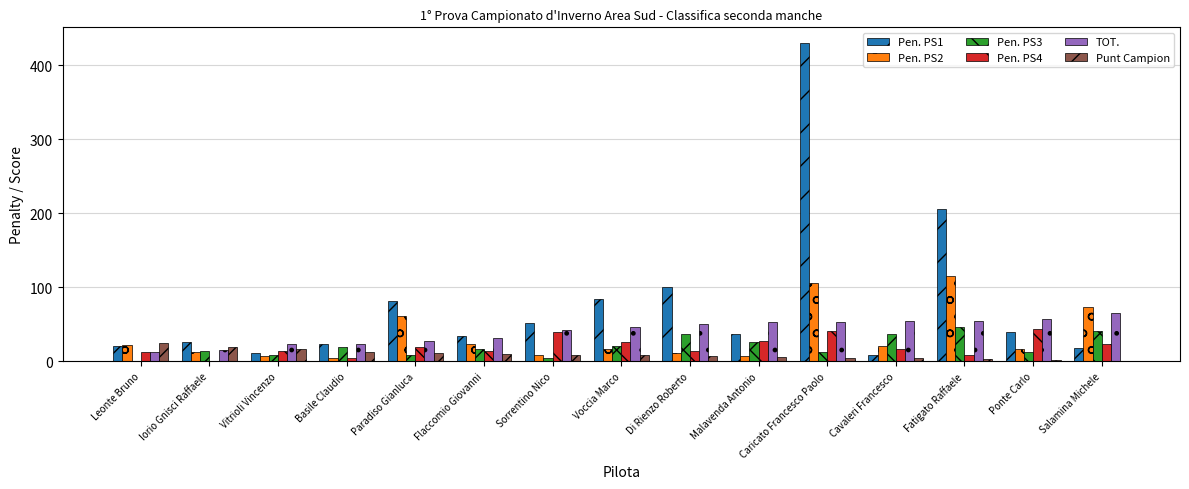

Does the chart contain stacked bars?

No